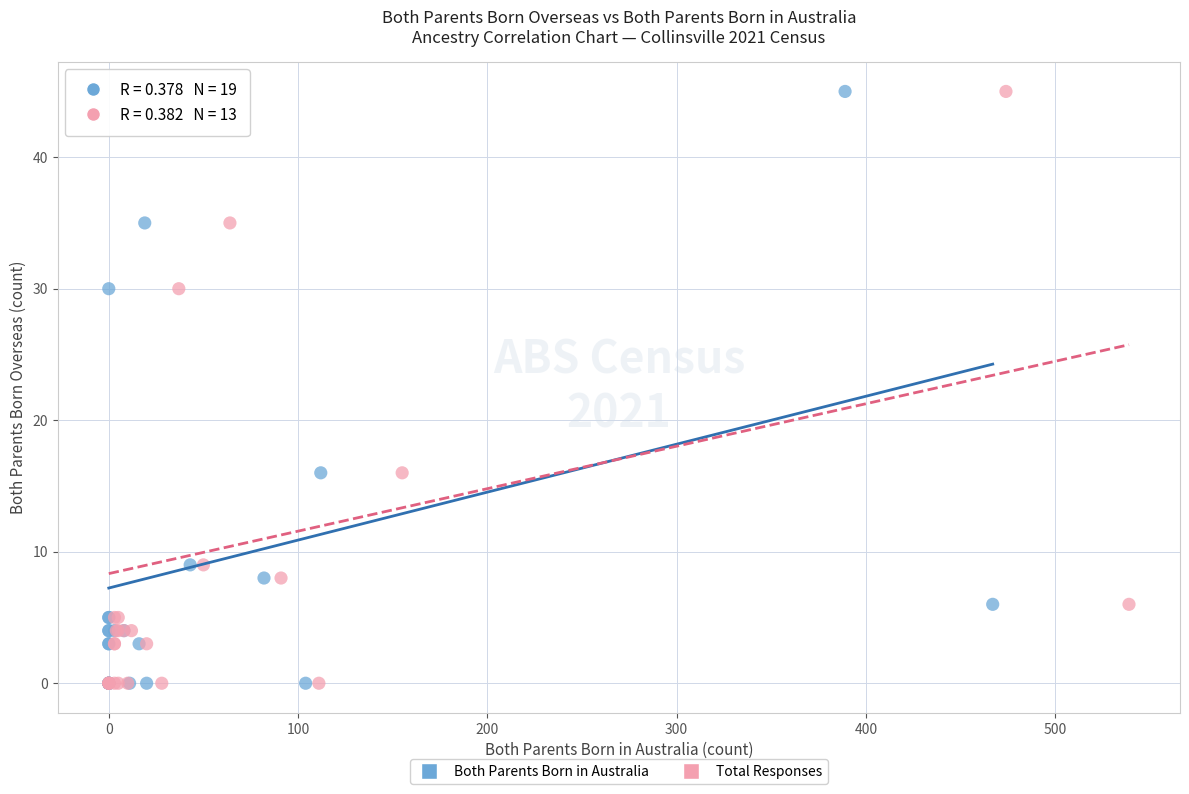

What are all the series names shown in the legend?

Both Parents Born in Australia, Total Responses